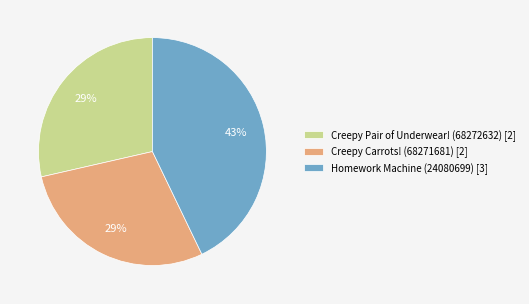

The Creepy Pair of Underwear! (68272632) slice represents 39% of the pie. True or false?

False